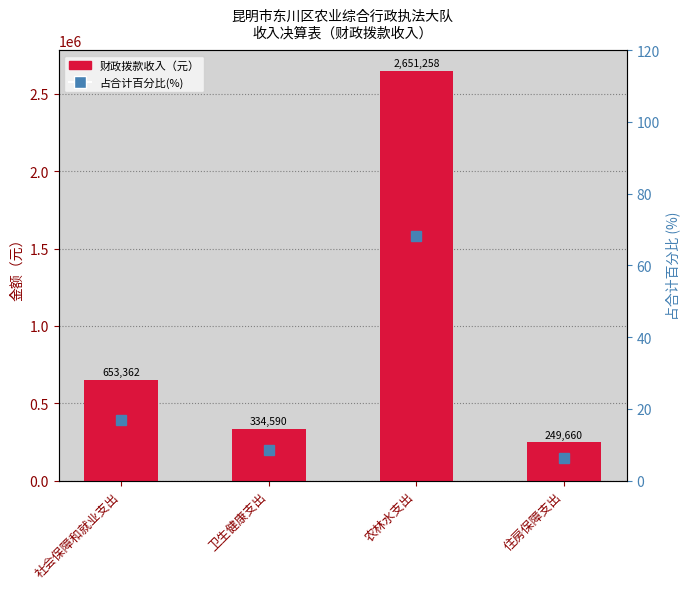

True or false: 财政拨款收入 has a value of 1119416.9 at 社会保障和就业支出.

False